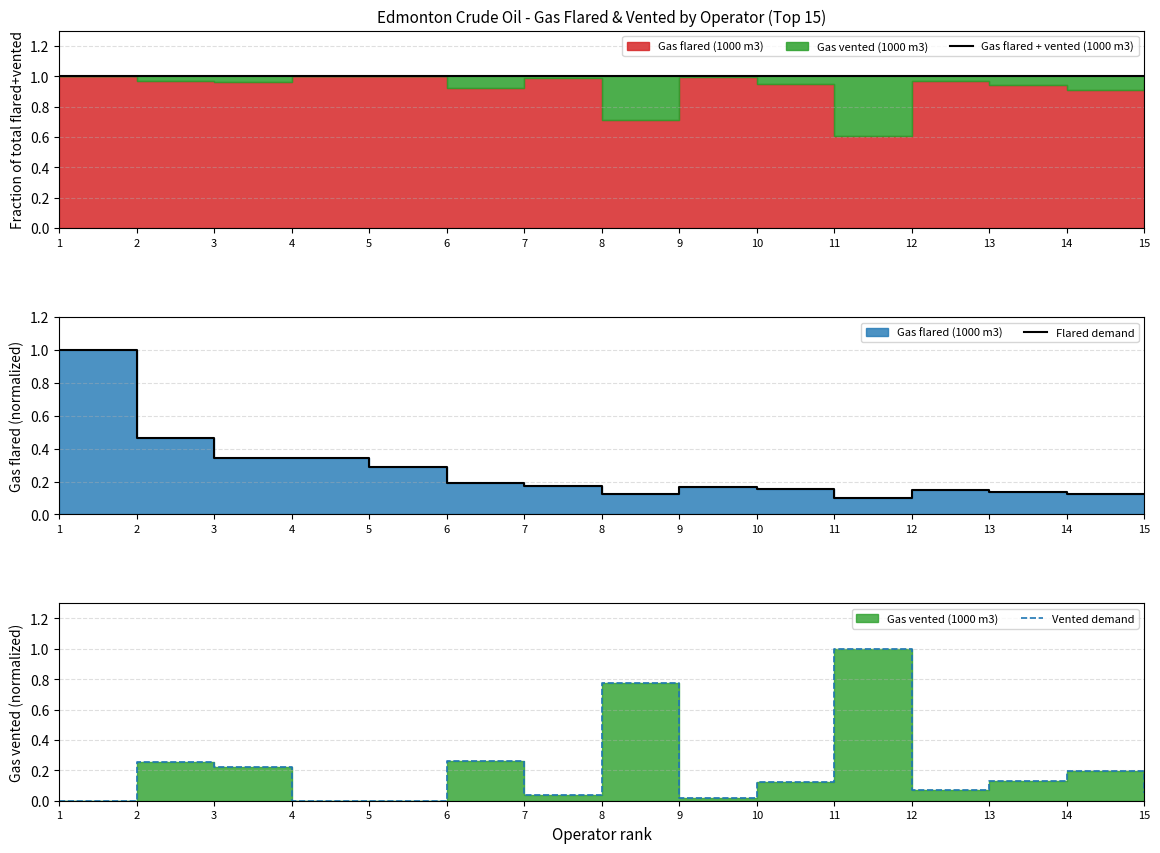

Reading right to left, what are all the values shown in this chart?

Gas flared + vented (1000 m3): 1.0	1.0	1.0	1.0	1.0	1.0	1.0	1.0	1.0	1.0	1.0	1.0	1.0	1.0	1.0
Flared demand: 0.1	0.1	0.1	0.1	0.1	0.2	0.2	0.1	0.2	0.2	0.3	0.3	0.3	0.5	1.0
Vented demand: 0.1	0.2	0.1	0.1	1.0	0.1	0.0	0.8	0.0	0.3	0.0	0.0	0.2	0.3	0.0